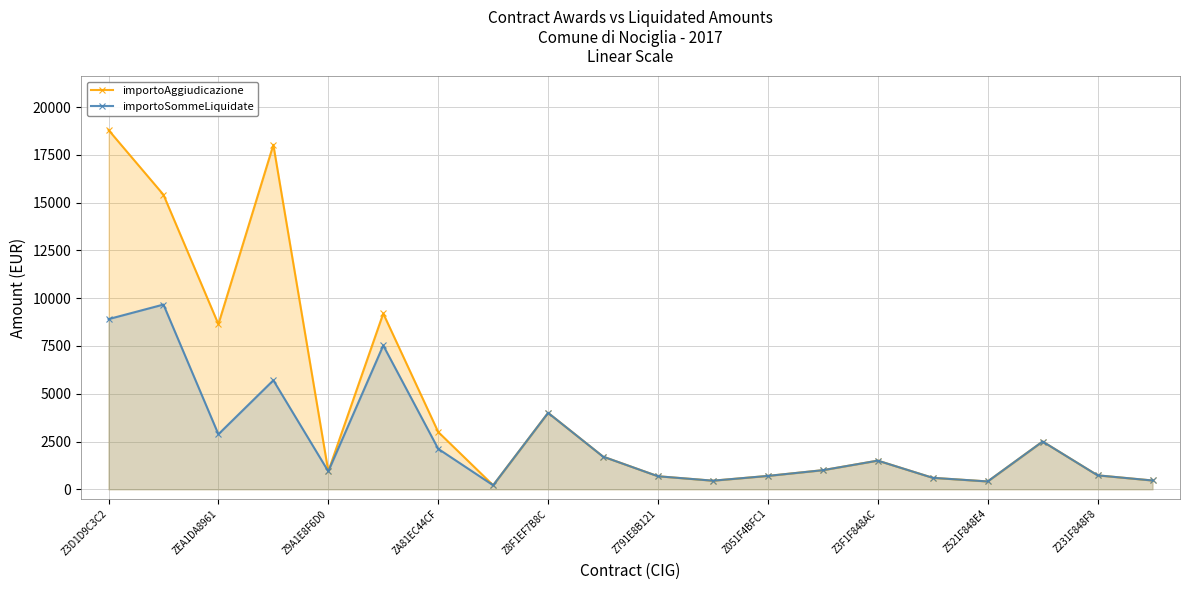

Between Z3D1D9C3C2 and Z9A1E8F6D0, which series saw the biggest shift?

importoAggiudicazione